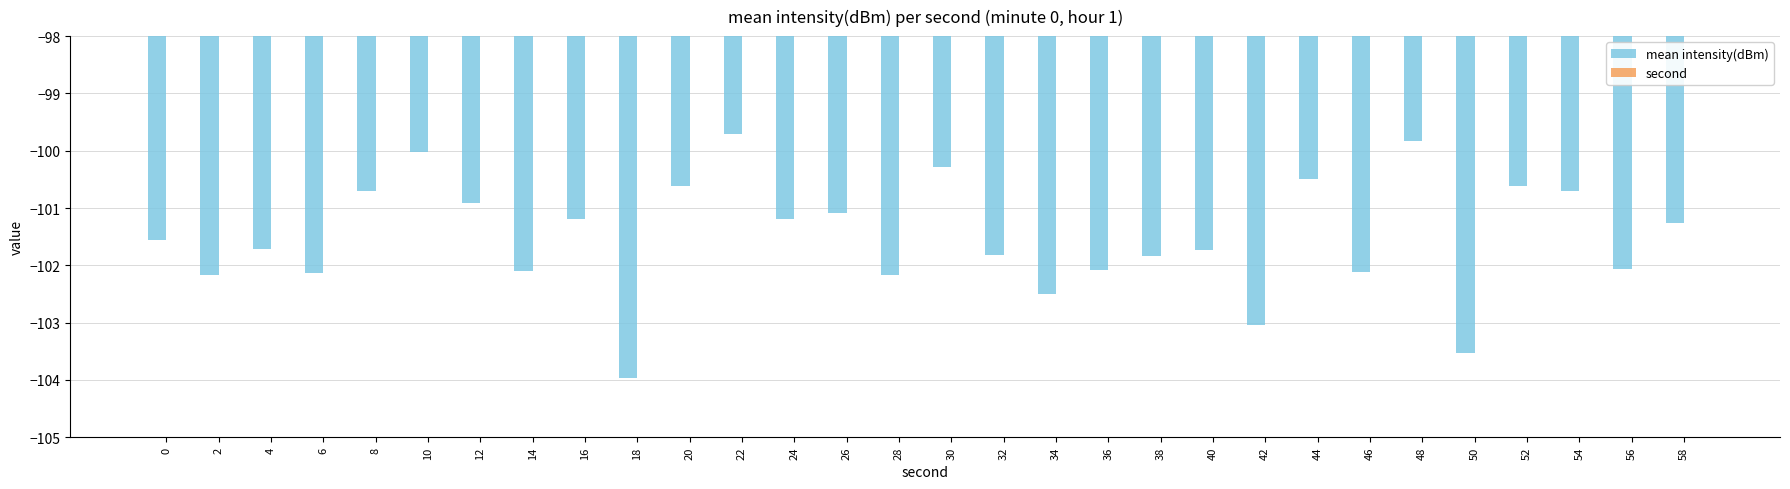

Reading left to right, what are all the values shown in this chart?

mean intensity(dBm): 0=-101.5	2=-102.2	4=-101.7	6=-102.1	8=-100.7	10=-100.0	12=-100.9	14=-102.1	16=-101.2	18=-104.0	20=-100.6	22=-99.7	24=-101.2	26=-101.1	28=-102.2	30=-100.3	32=-101.8	34=-102.5	36=-102.1	38=-101.8	40=-101.7	42=-103.0	44=-100.5	46=-102.1	48=-99.8	50=-103.5	52=-100.6	54=-100.7	56=-102.1	58=-101.3
second: 0=0.0	2=2.0	4=4.0	6=6.0	8=8.0	10=10.0	12=12.0	14=14.0	16=16.0	18=18.0	20=20.0	22=22.0	24=24.0	26=26.0	28=28.0	30=30.0	32=32.0	34=34.0	36=36.0	38=38.0	40=40.0	42=42.0	44=44.0	46=46.0	48=48.0	50=50.0	52=52.0	54=54.0	56=56.0	58=58.0